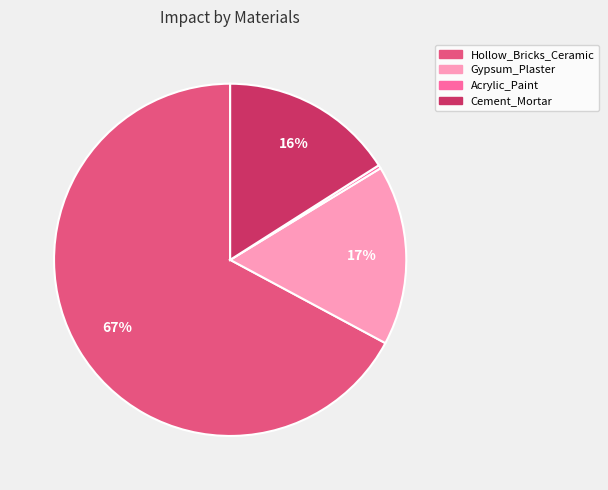

What percentage is the Cement_Mortar slice, to the nearest percent?

16%